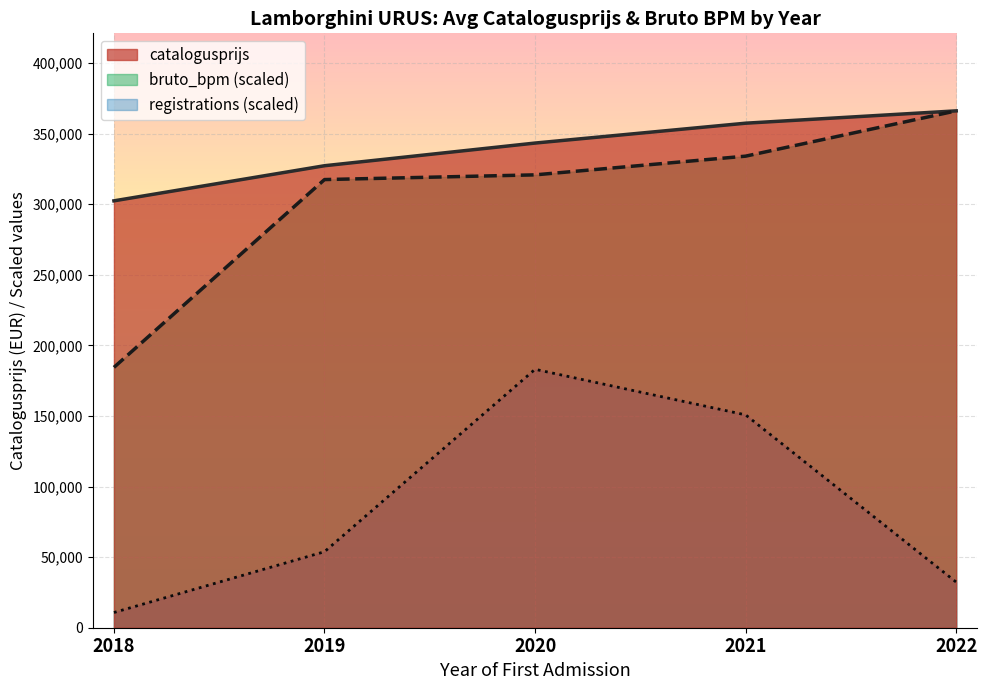

At how many categories does at least one series exceed 122319?

5